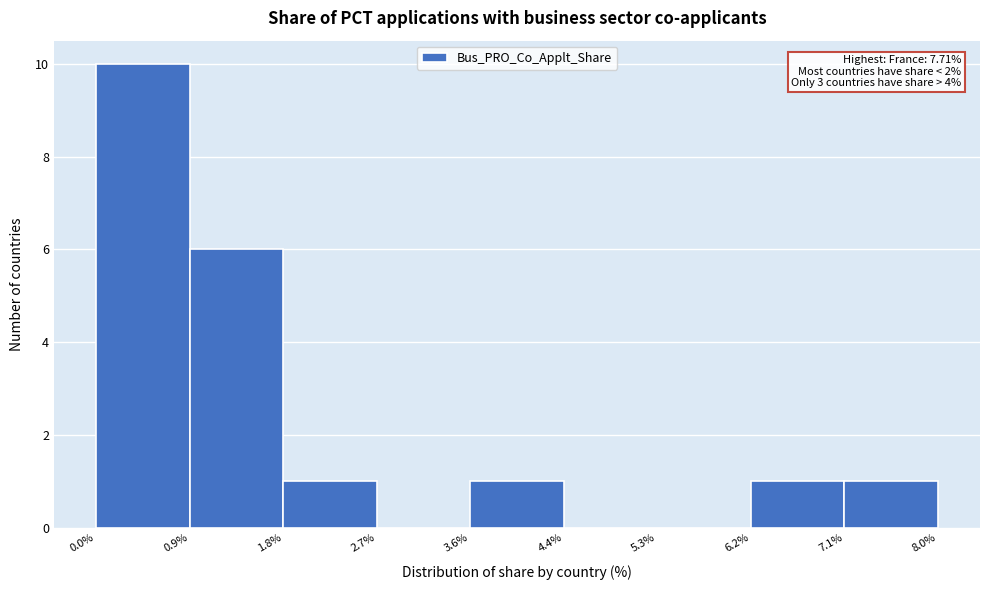

Over which range of the x-axis is the bar tallest?

0.0% to 0.9%